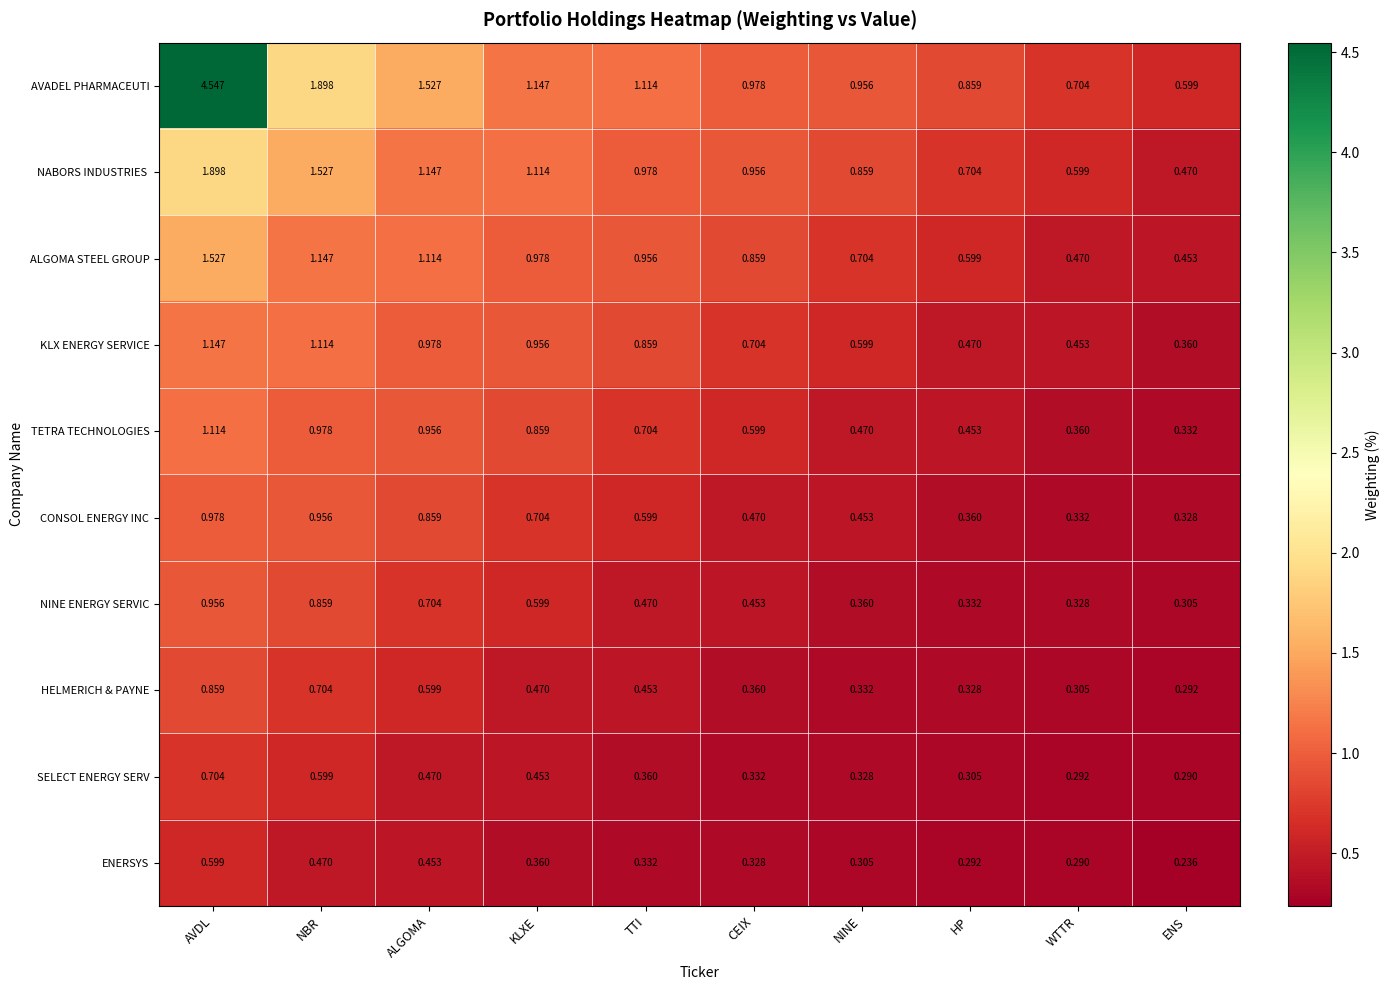

How many data points does each series have?

10